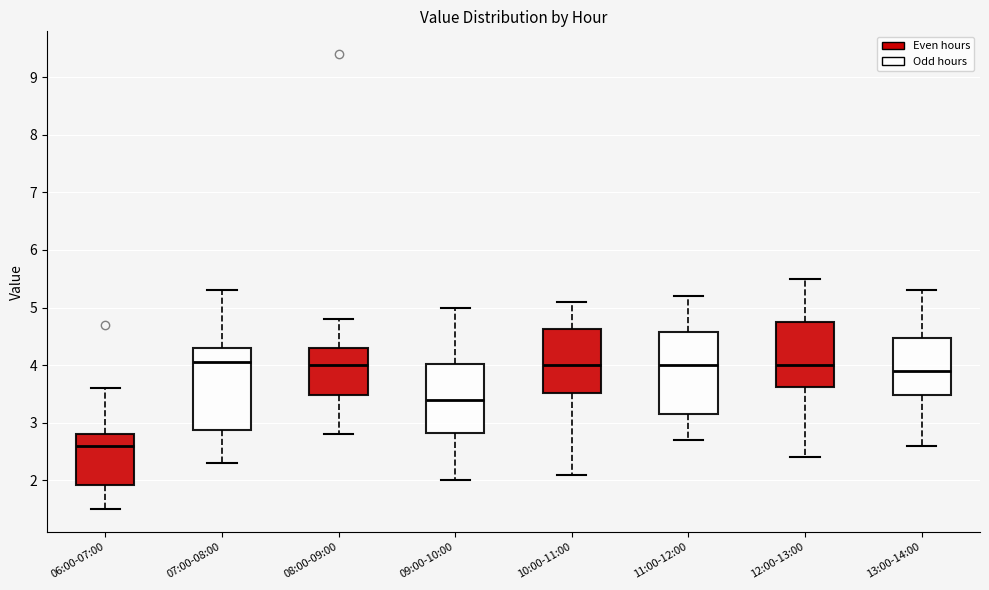

Reading left to right, read every box against the y-axis: the position of its median line, the range the box covers, and the ends of its whiskers. The values are not printed on the chart, so give them approximately, as read against the axis.

06:00-07:00: median 2.6, box 1.9 to 2.8, whiskers 1.5 to 3.6
07:00-08:00: median 4.1, box 2.9 to 4.3, whiskers 2.3 to 5.3
08:00-09:00: median 4.0, box 3.5 to 4.3, whiskers 2.8 to 4.8
09:00-10:00: median 3.4, box 2.8 to 4.0, whiskers 2.0 to 5.0
10:00-11:00: median 4.0, box 3.5 to 4.6, whiskers 2.1 to 5.1
11:00-12:00: median 4.0, box 3.2 to 4.6, whiskers 2.7 to 5.2
12:00-13:00: median 4.0, box 3.6 to 4.8, whiskers 2.4 to 5.5
13:00-14:00: median 3.9, box 3.5 to 4.5, whiskers 2.6 to 5.3